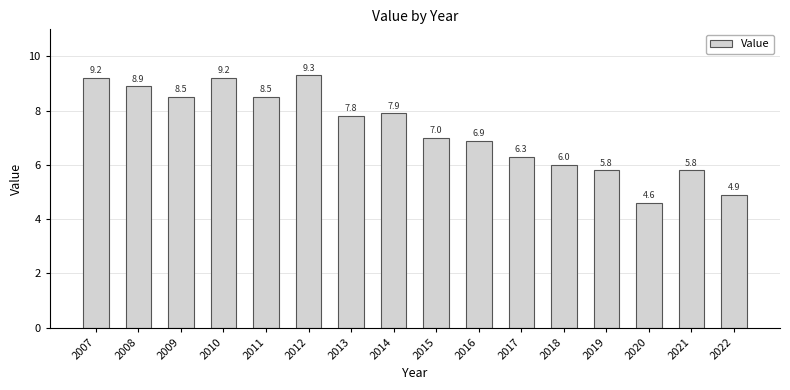

True or false: the data shows 9.3 at 2012.

True